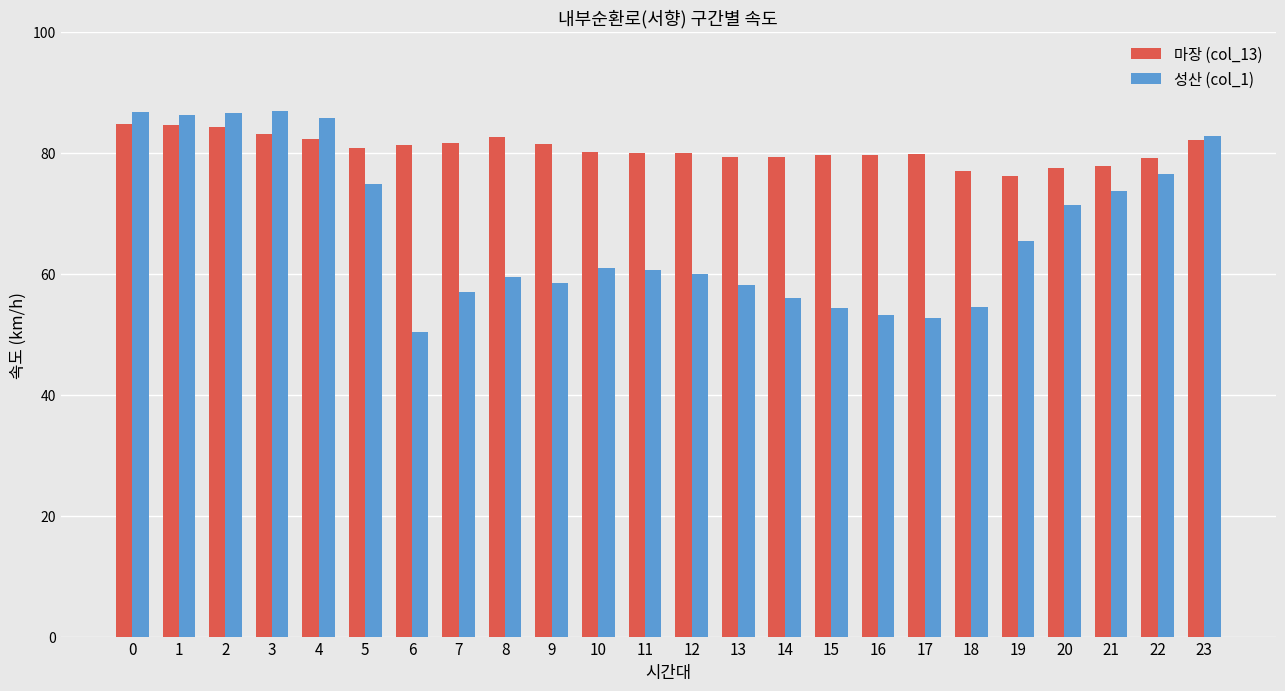

Rank the series by their average value, from lowest to highest.

성산 (col_1), 마장 (col_13)